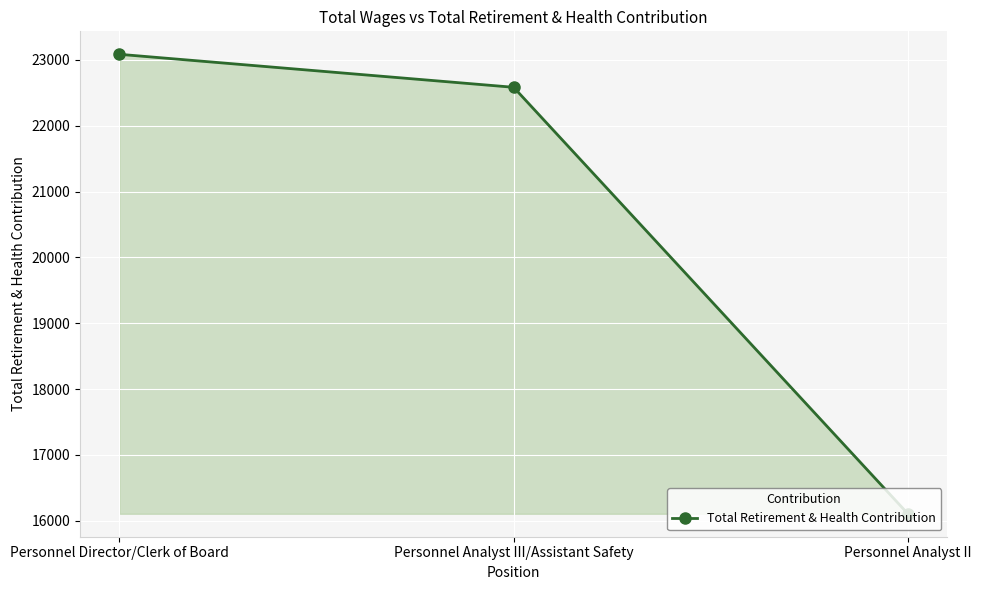

Does the chart have visible grid lines?

Yes